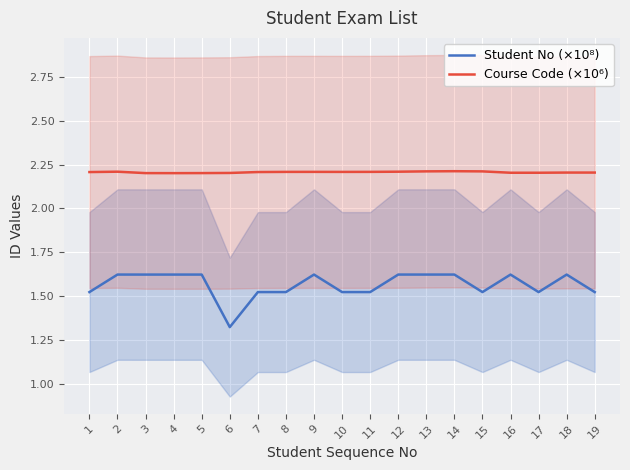

Rank the series by their maximum value, from lowest to highest.

Student No (×10⁸), Course Code (×10⁶)